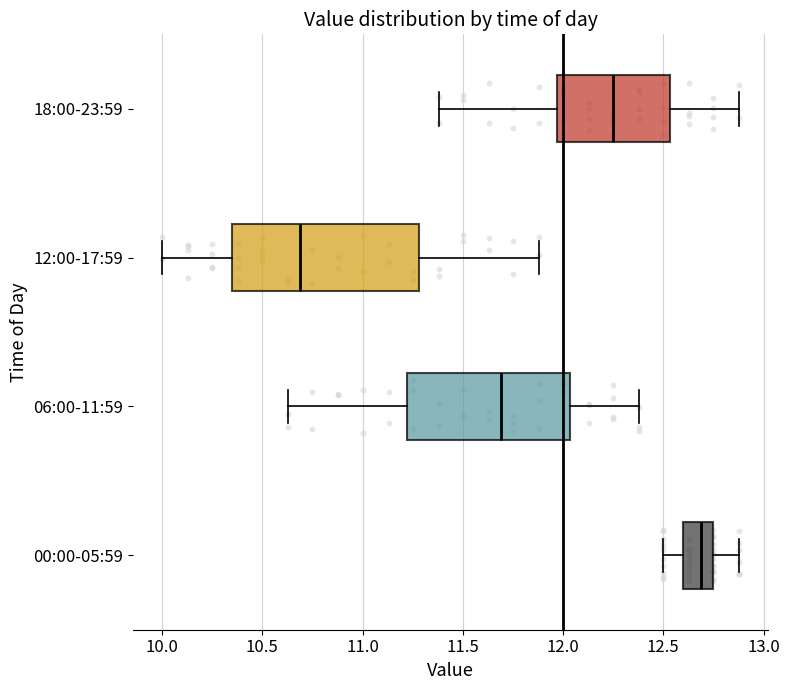

Reading bottom to top, transcribe this box plot: for each box, give where its median line is, the range the box spans, and where its two whiskers end, as read against the x-axis. The values are not printed on the chart, so give them approximately, as read against the axis.

00:00-05:59: median 12.70, box 12.60 to 12.75, whiskers 12.50 to 12.90
06:00-11:59: median 11.70, box 11.20 to 12.05, whiskers 10.65 to 12.40
12:00-17:59: median 10.70, box 10.35 to 11.30, whiskers 10.00 to 11.90
18:00-23:59: median 12.25, box 11.95 to 12.55, whiskers 11.40 to 12.90